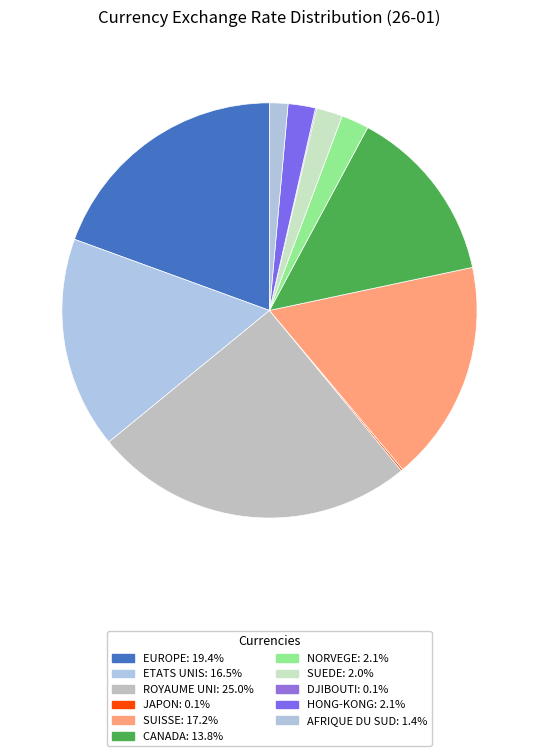

Rank the categories by value from highest to lowest.

ROYAUME UNI, EUROPE, SUISSE, ETATS UNIS, CANADA, NORVEGE, HONG-KONG, SUEDE, AFRIQUE DU SUD, JAPON, DJIBOUTI